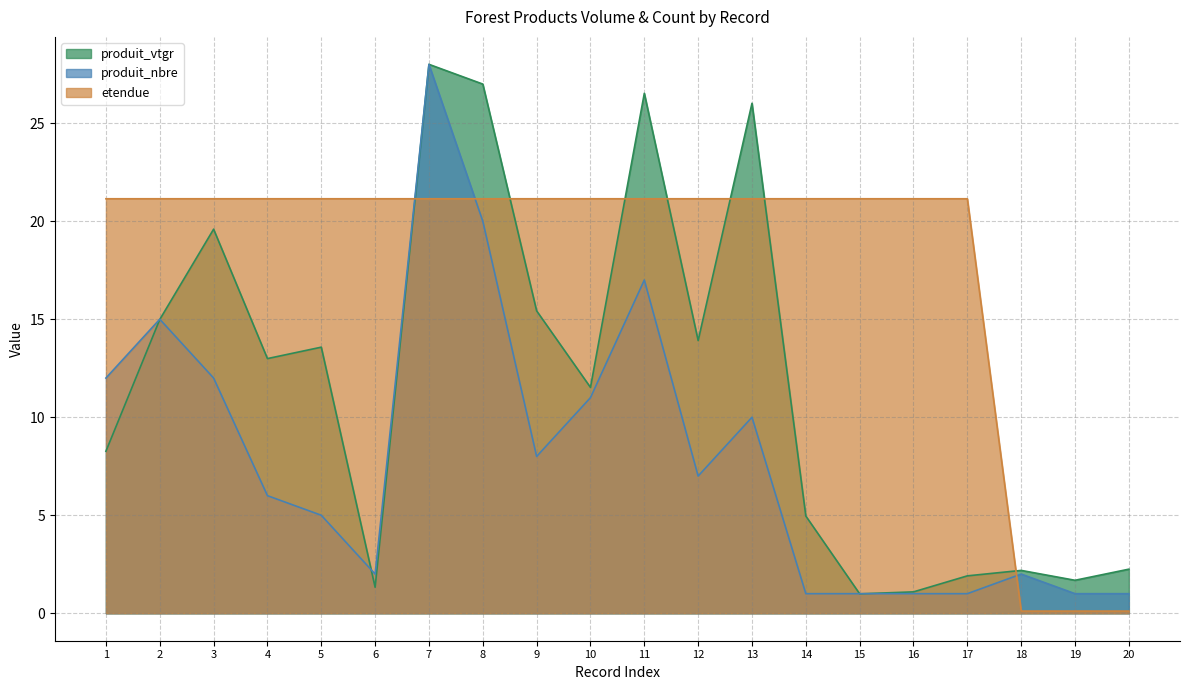

Rank the categories by produit_nbre value from lowest to highest.

14, 15, 16, 17, 19, 20, 6, 18, 5, 4, 12, 9, 13, 10, 1, 3, 2, 11, 8, 7